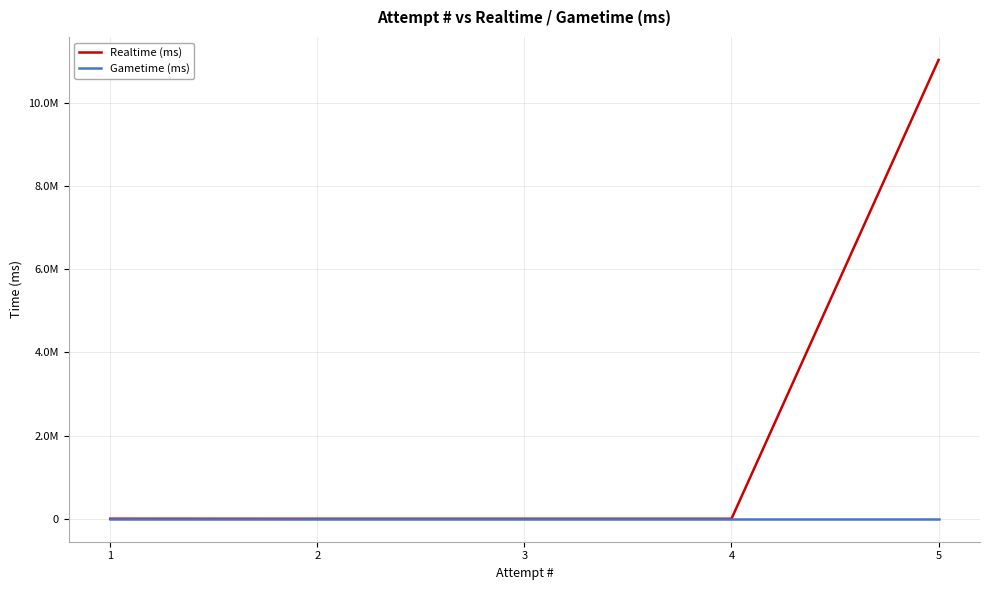

True or false: Gametime (ms) has a value of 0 at 1.

True